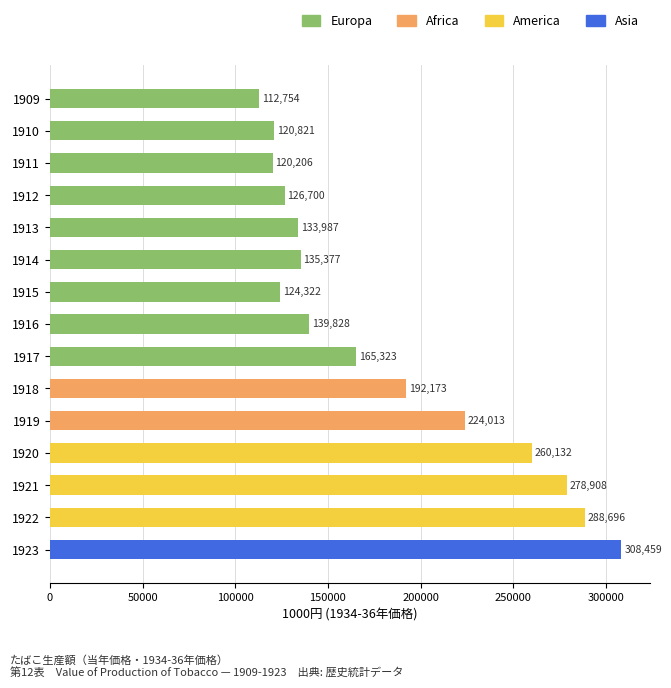

Is it true that the value at 1921 is 278908?

True